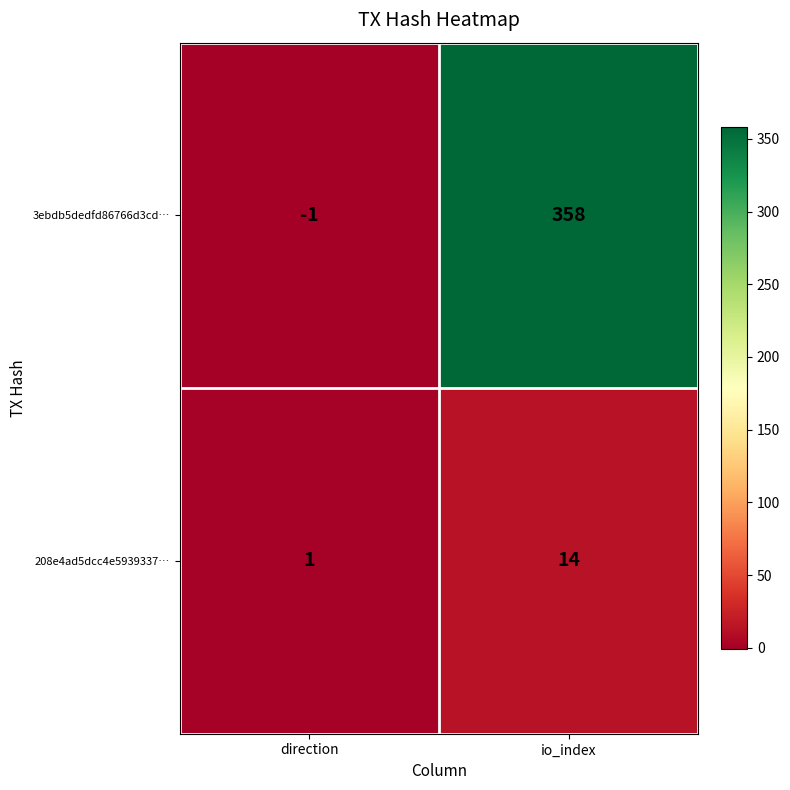

Which series has the largest total across all categories?

3ebdb5dedfd86766d3cd…